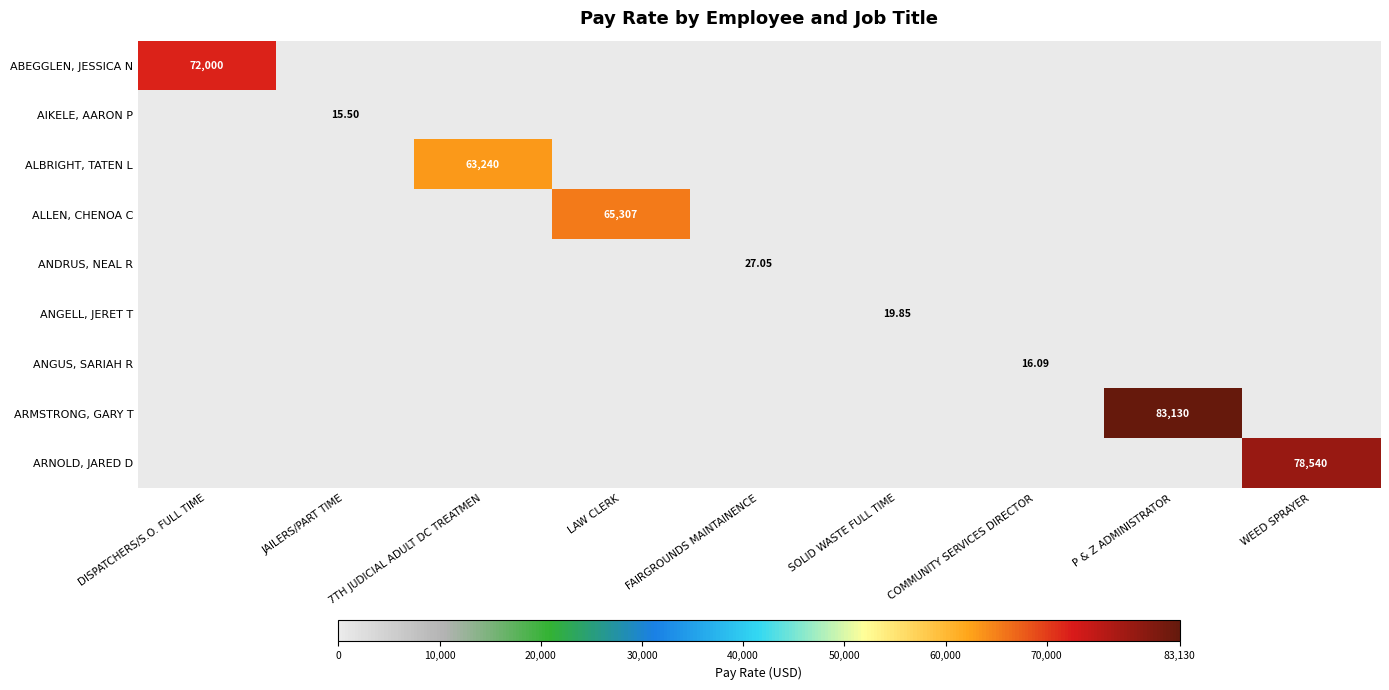

How many series are shown in this chart?

9